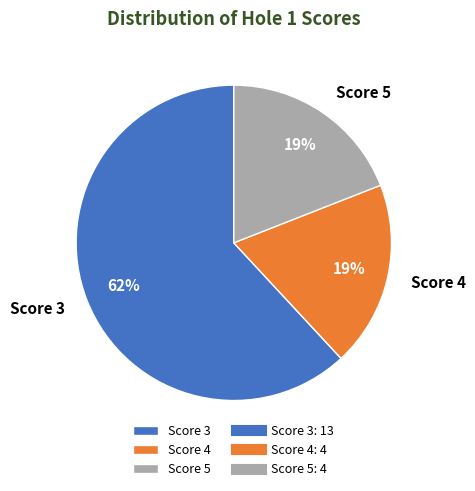

Which slice is the largest?

Score 3